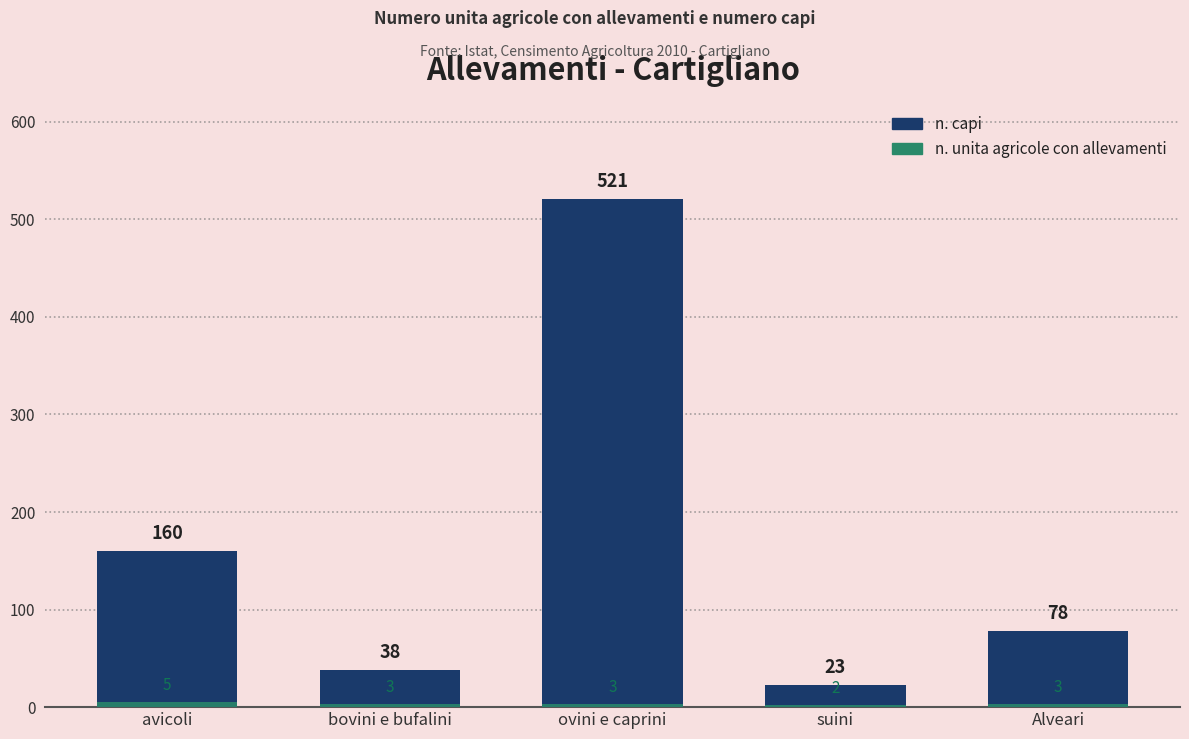

What are all the series names shown in the legend?

n. capi, n. unita agricole con allevamenti